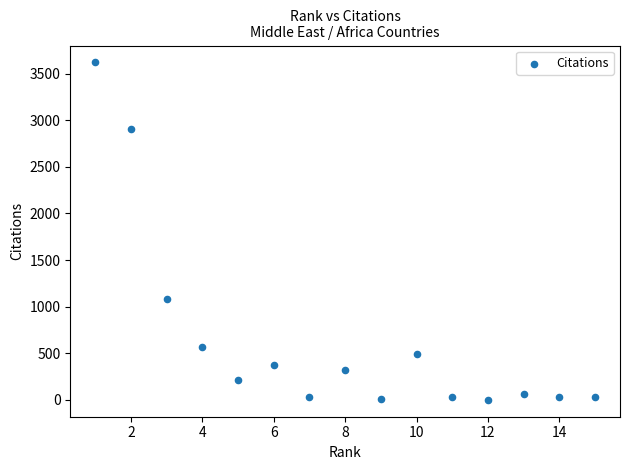

What is the range of X values (max minus min)?

14